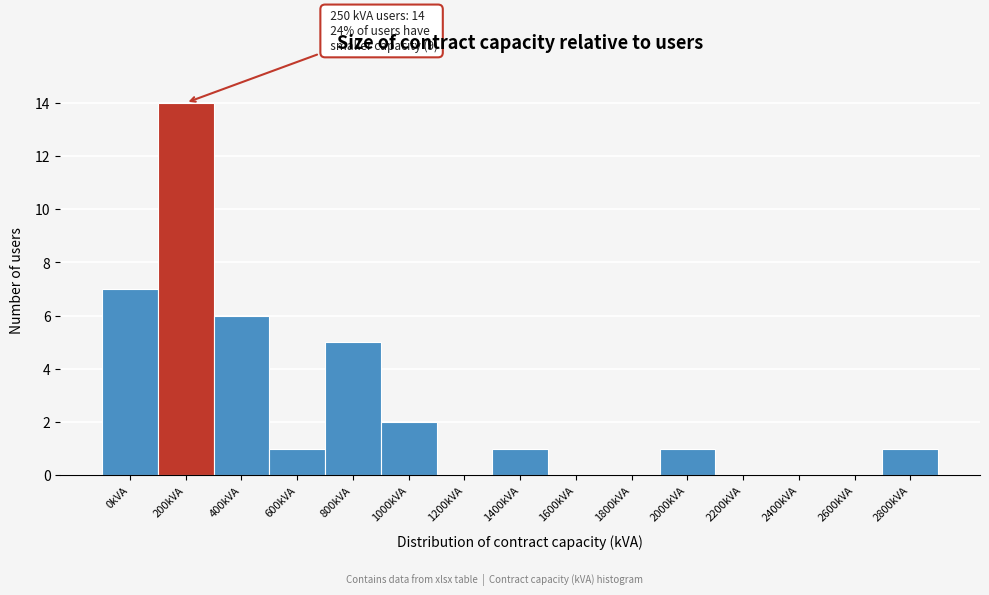

Reading left to right, what are all the values shown in this chart?

0kVA=7	200kVA=14	400kVA=6	600kVA=1	800kVA=5	1000kVA=2	1200kVA=0	1400kVA=1	1600kVA=0	1800kVA=0	2000kVA=1	2200kVA=0	2400kVA=0	2600kVA=0	2800kVA=1